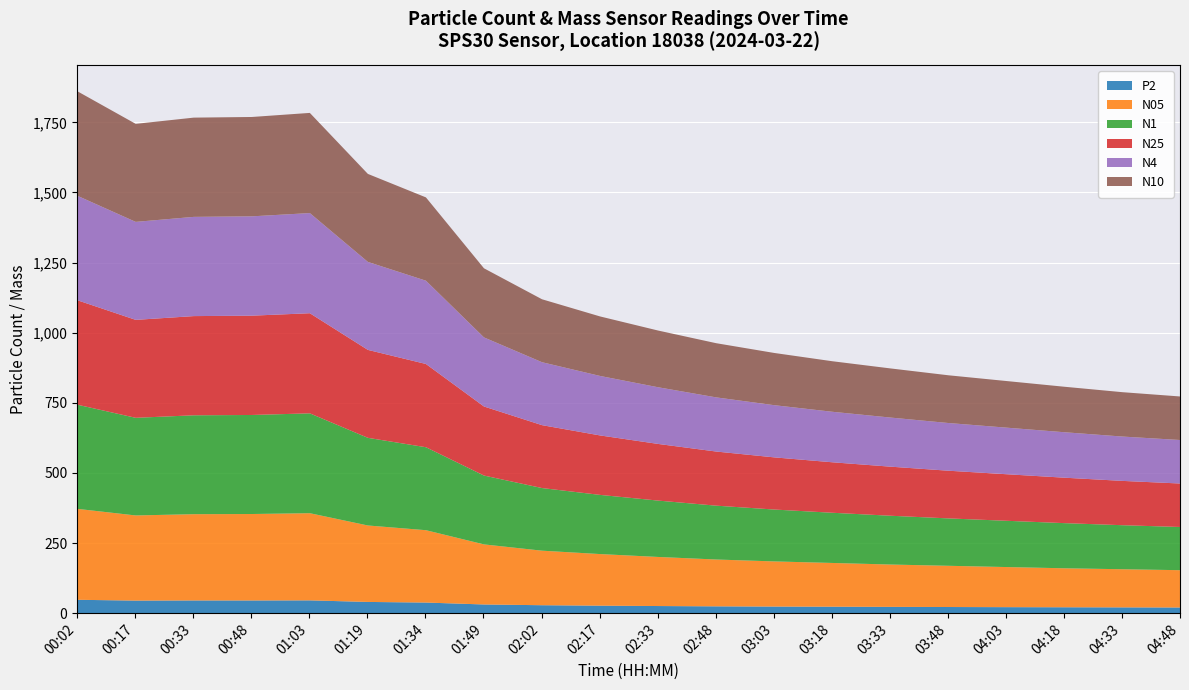

True or false: N10 and N05 intersect in this chart.

False